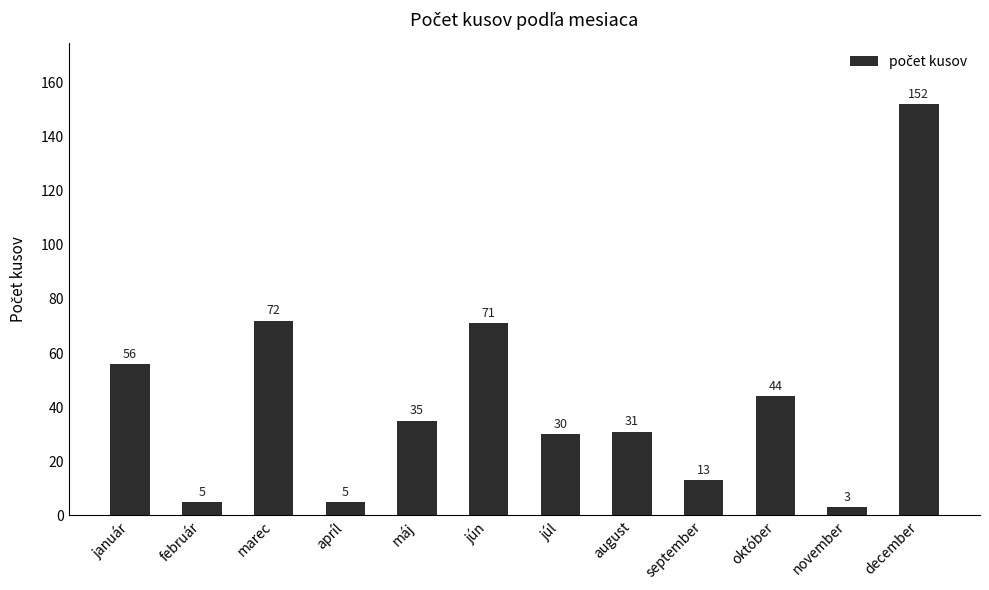

At which label is the value closest to 77?

marec